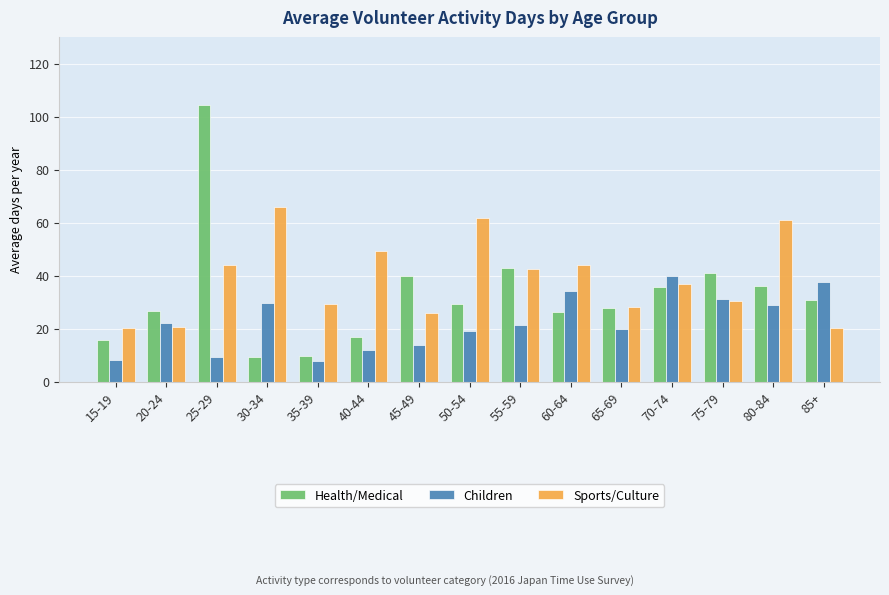

At which label does Health/Medical reach its peak?

25-29